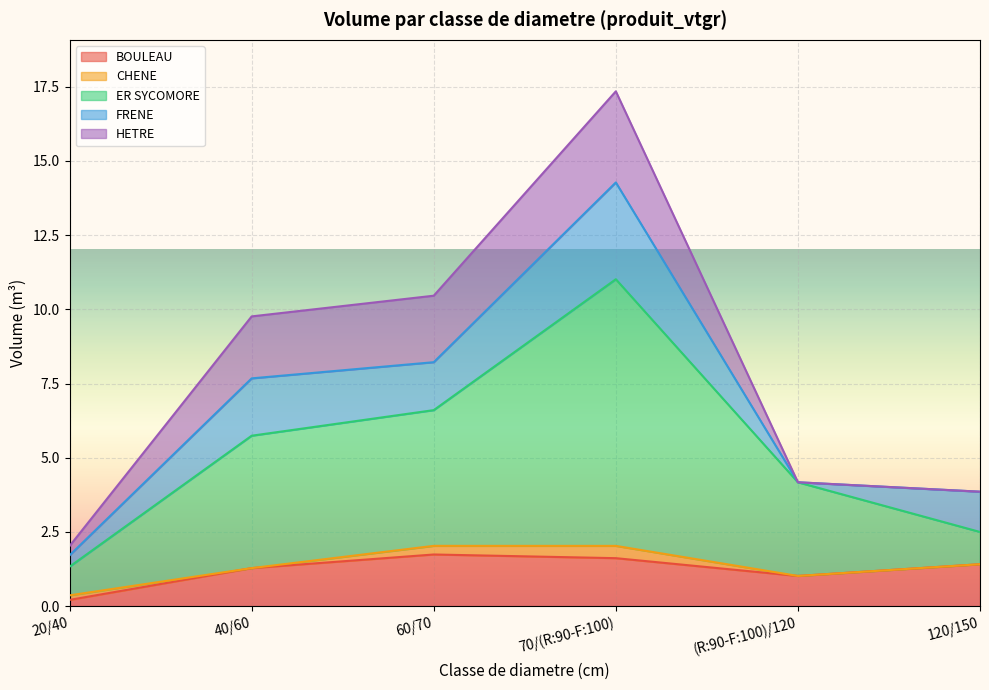

What is the spread (max minus min) of values at 40/60?

4.5